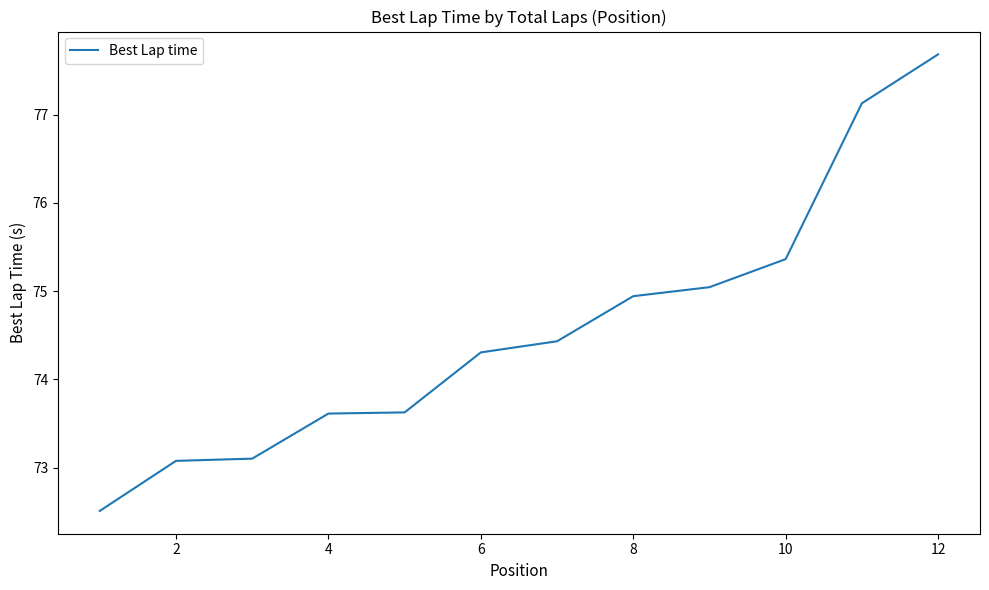

What is the greatest value displayed?

77.7